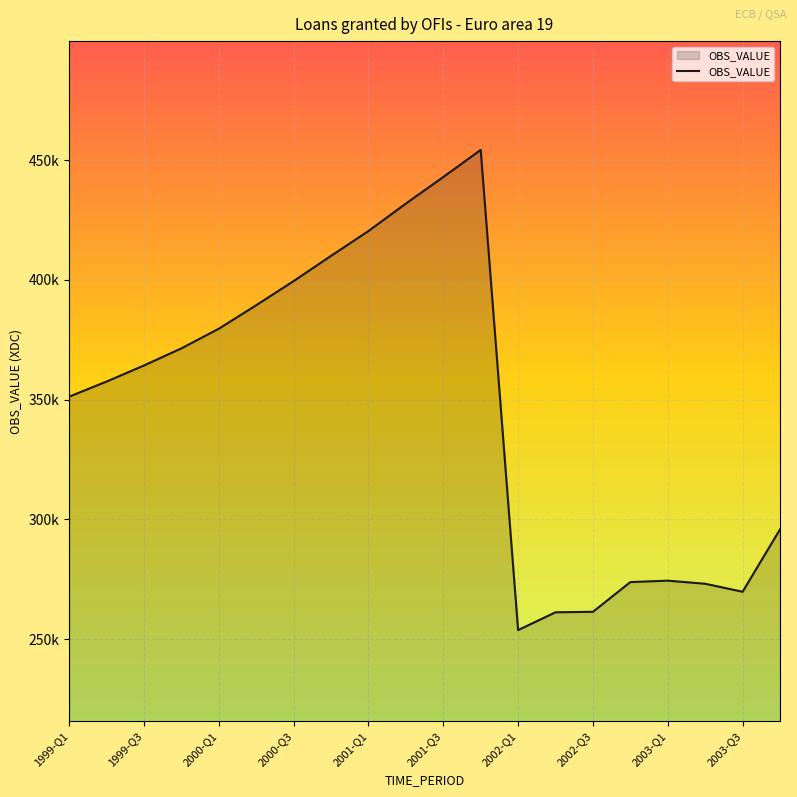

Is this an area chart (filled region under the line)?

Yes